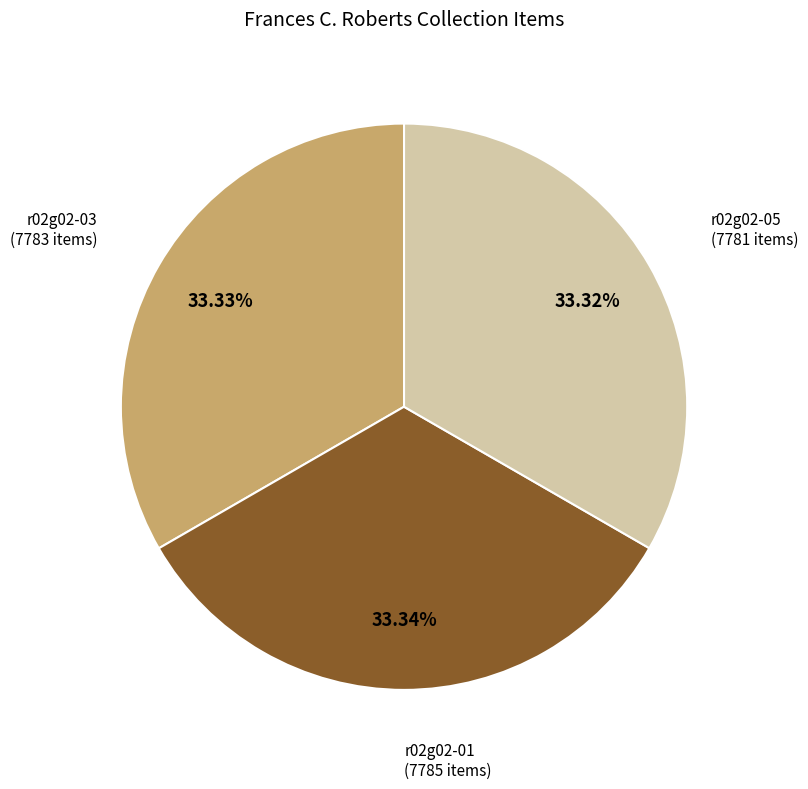

Is there a majority slice in this chart?

No